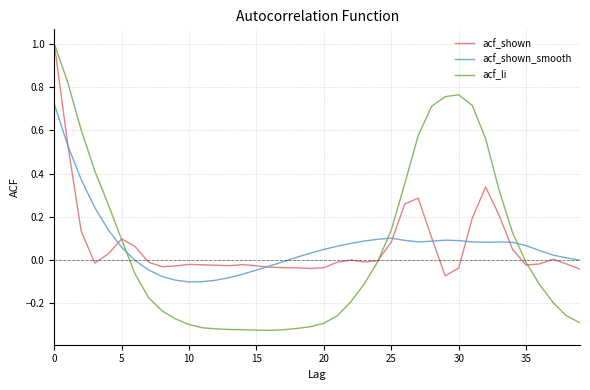

What is the maximum value shown in the chart?

1.0